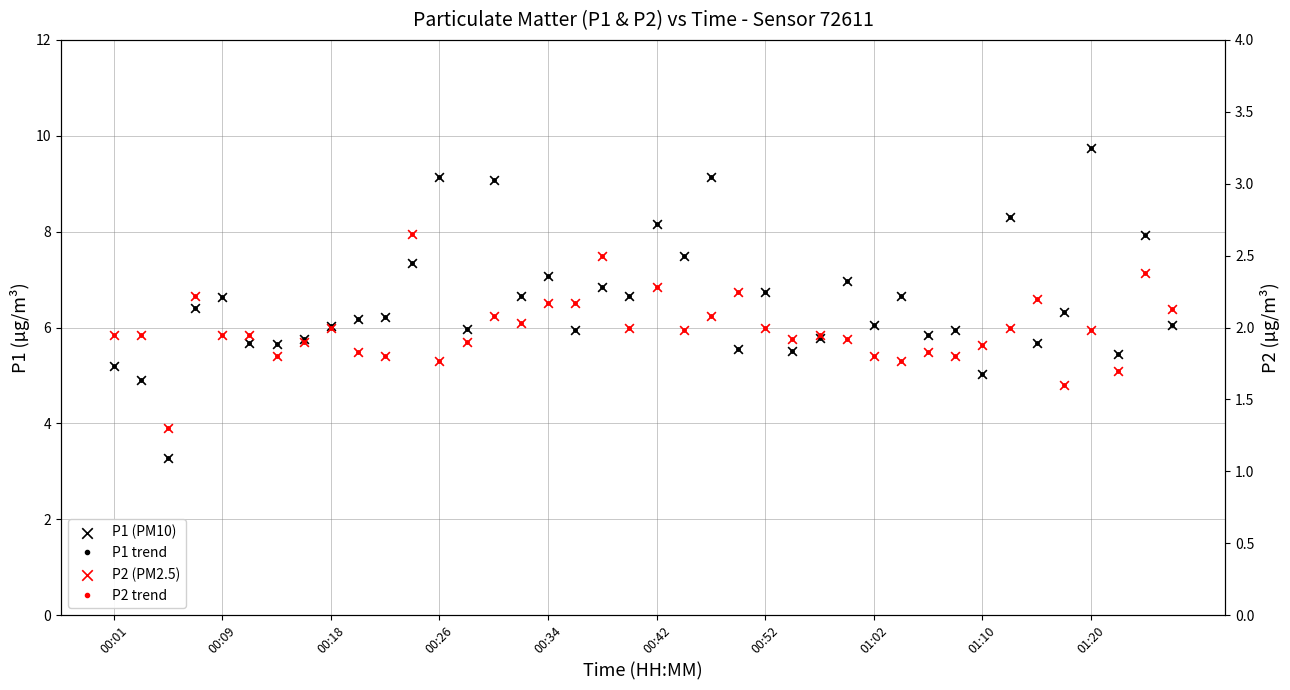

Which series contains the lowest Y value?

P2 trend